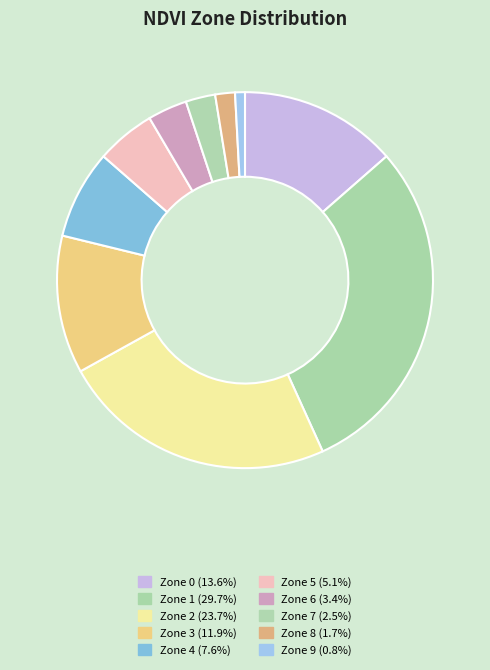

How many slices are in this pie chart?

10